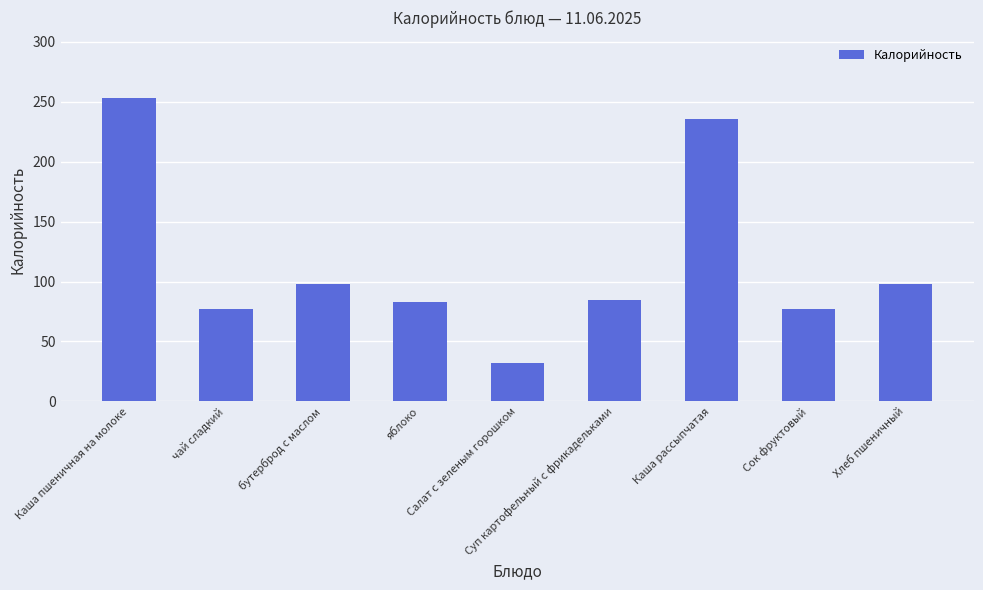

What is the difference between the second highest and second lowest values?

159